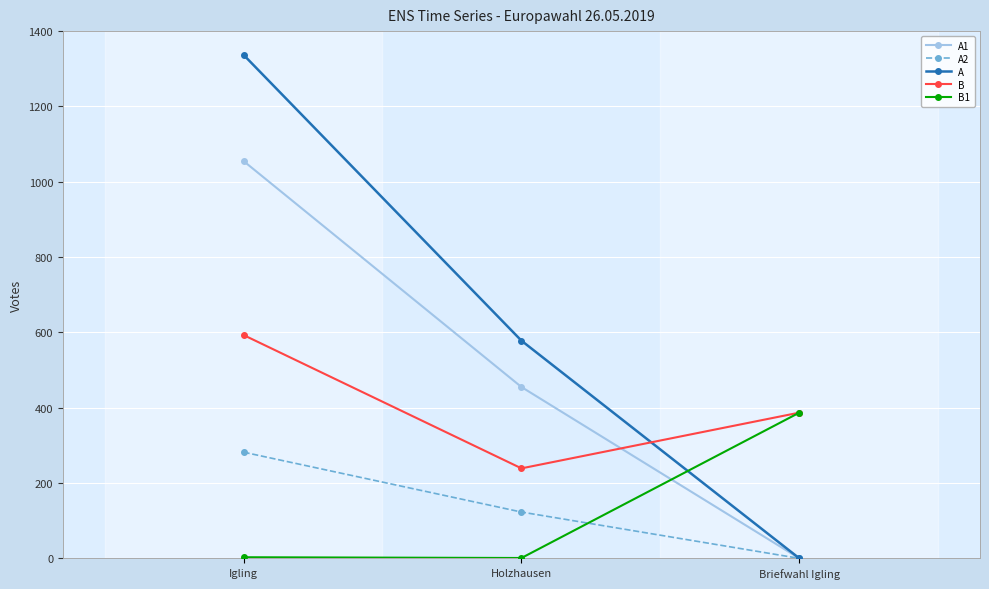

List the labels in order of A2 value, smallest first.

Briefwahl Igling, Holzhausen, Igling